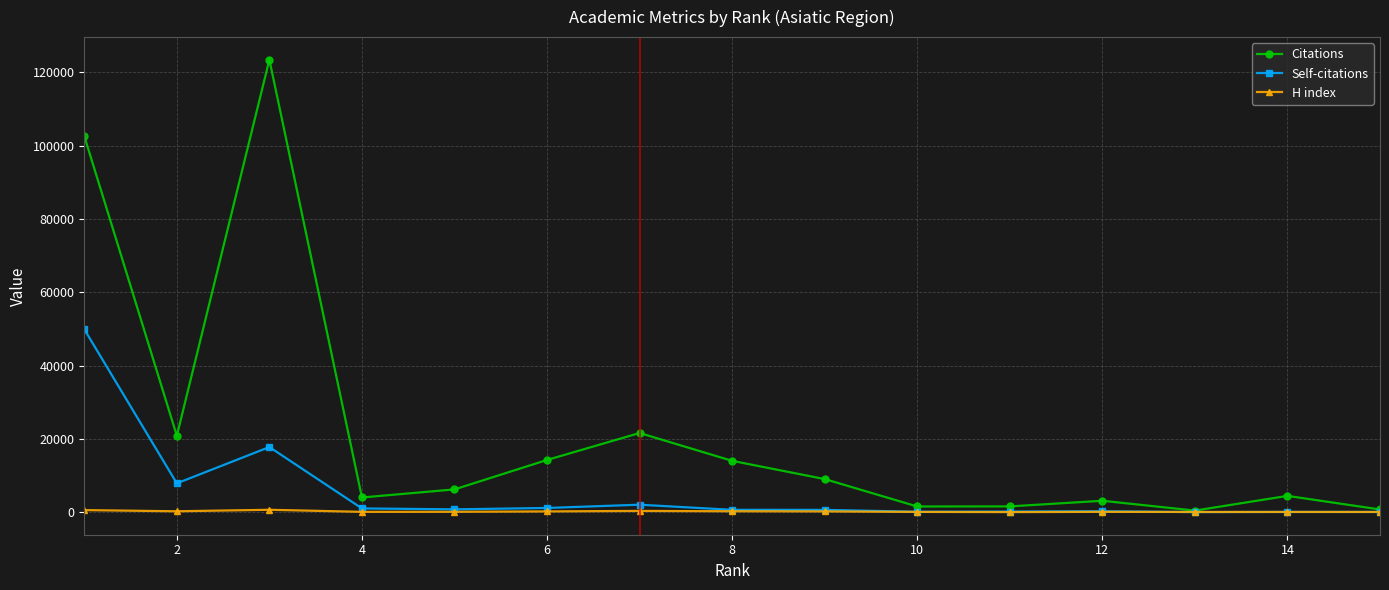

What is the maximum value for Self-citations?

49917